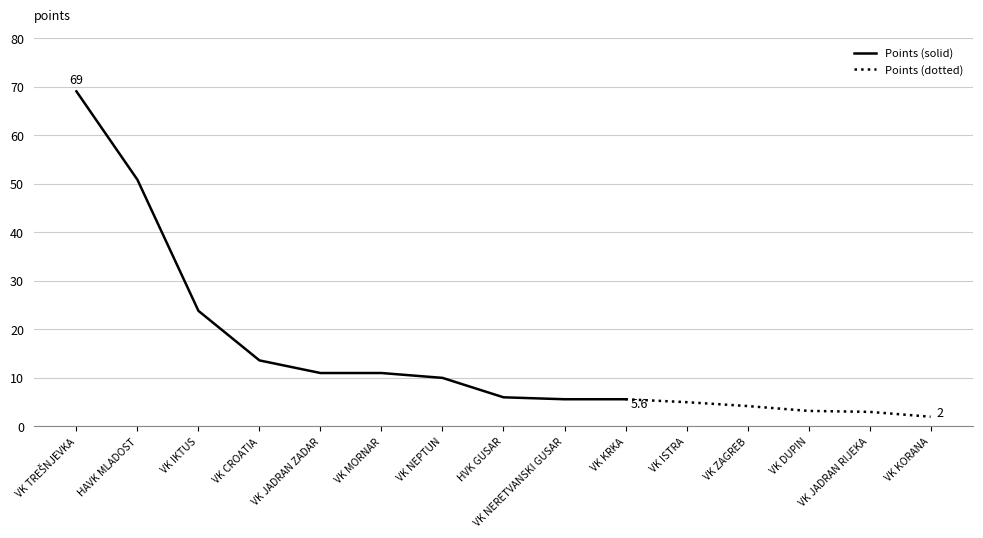

What is the value of the 10th point from the left?

5.6